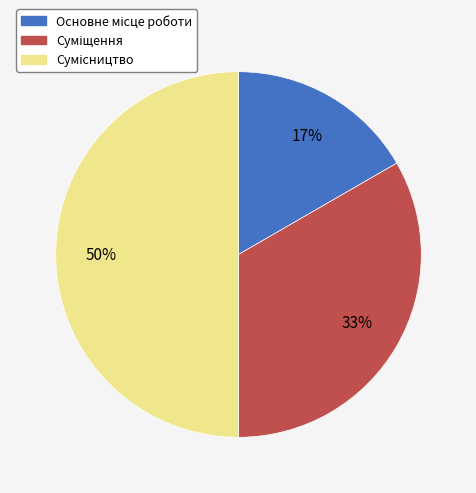

To the nearest percent, what is the difference between the largest and smallest slice percentages?

33%